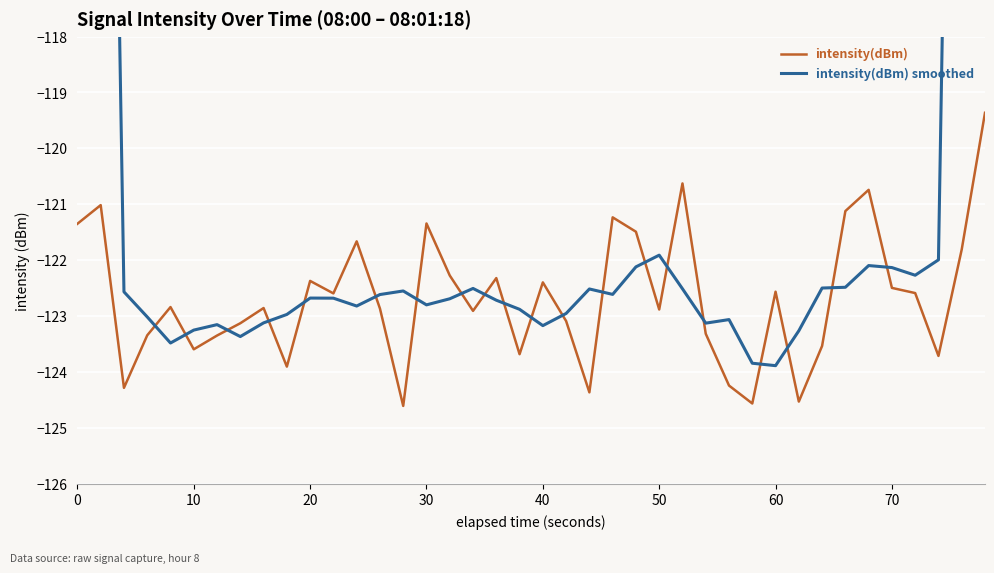

What is the highest value of the intensity(dBm) smoothed series?

-73.0